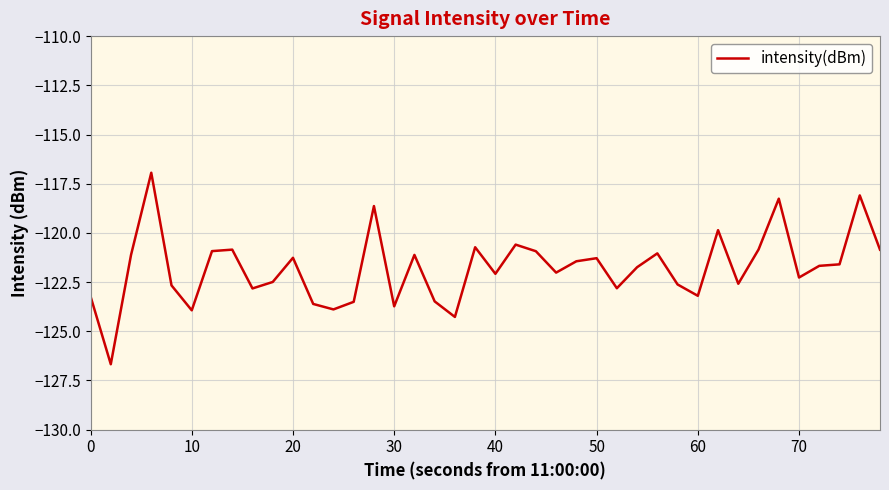

What is the difference between the maximum and minimum values?

9.7